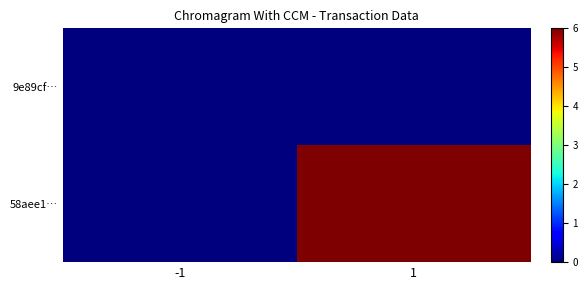

List the series in order of their overall mean, highest first.

58aee1…, 9e89cf…